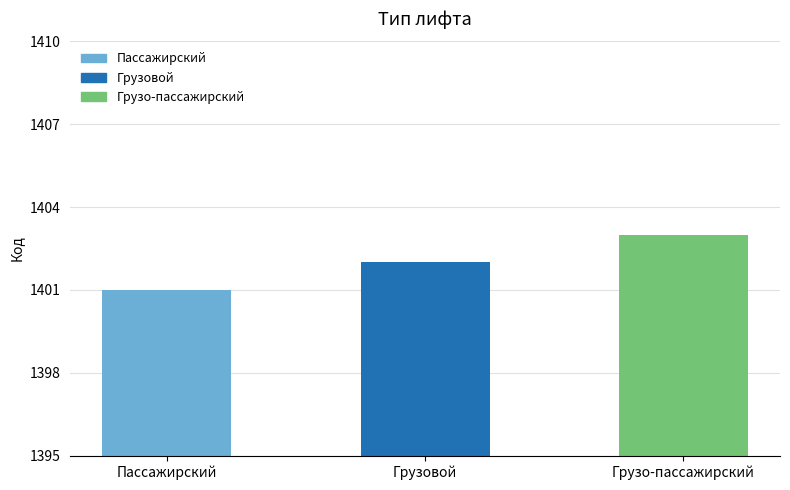

Approximately how many times larger is the value at Грузо-пассажирский compared to Грузовой?

1.0